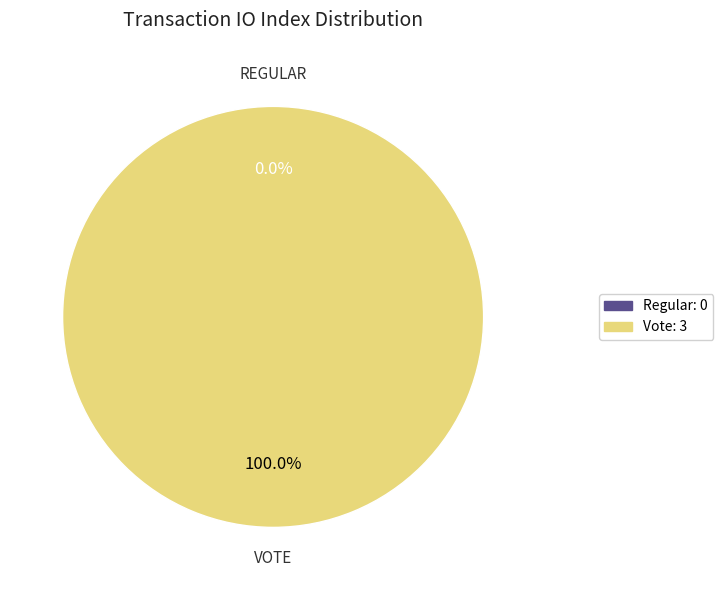

Is it true that Regular is 7% of the pie?

False